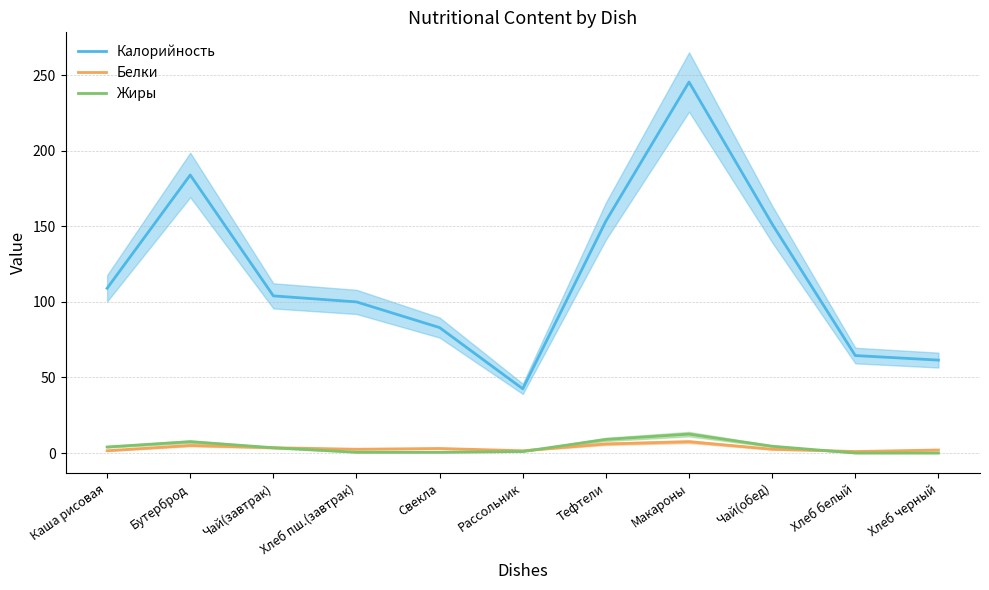

Which label corresponds to the smallest value in the chart?

Хлеб белый